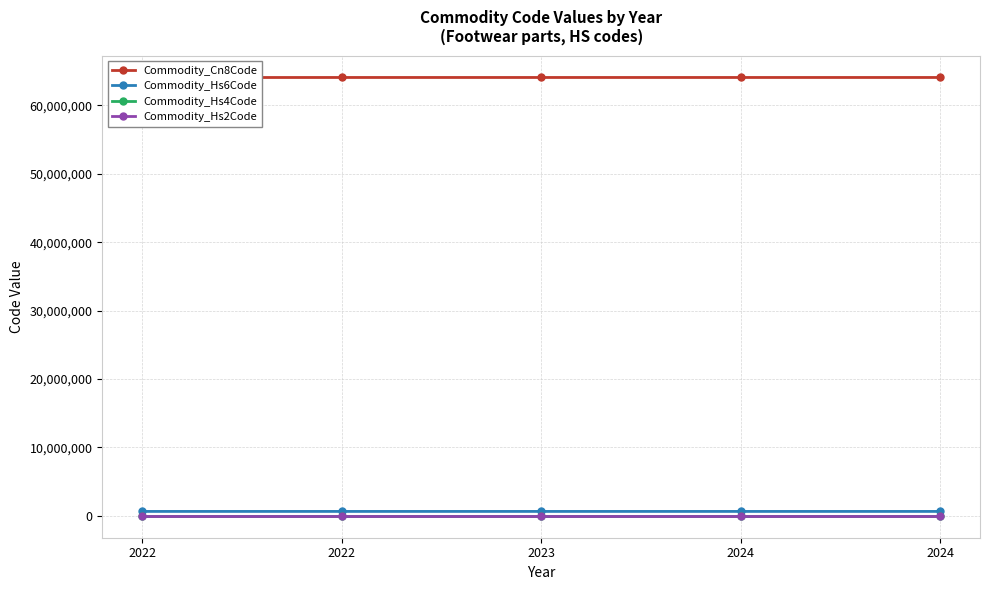

True or false: Commodity_Hs4Code and Commodity_Hs2Code intersect in this chart.

False